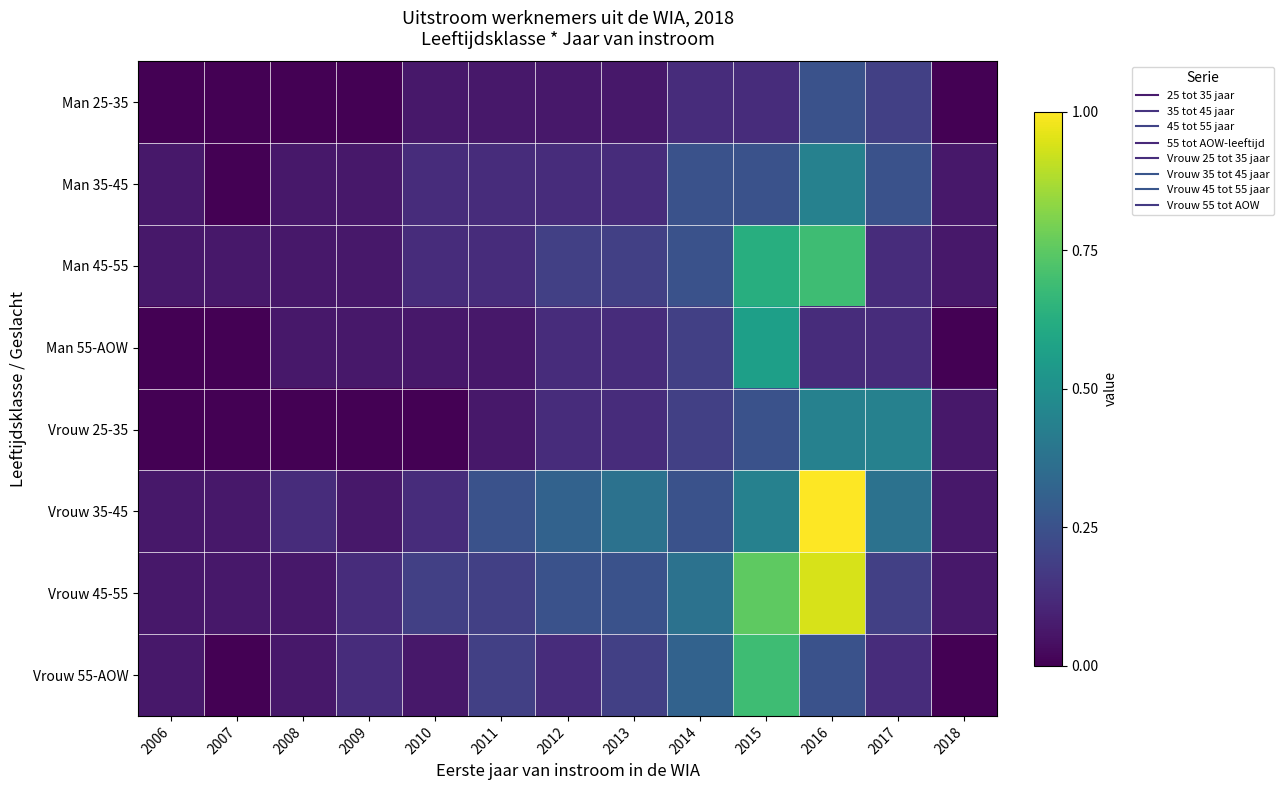

What is the difference between the highest and lowest values at 2006?

0.1